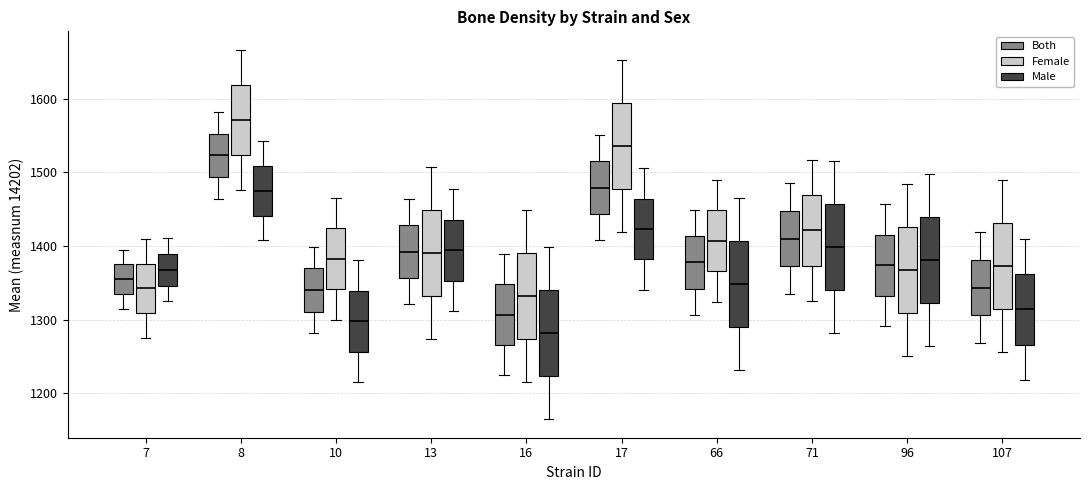

Which box's median line is the lowest?

16 (Male)